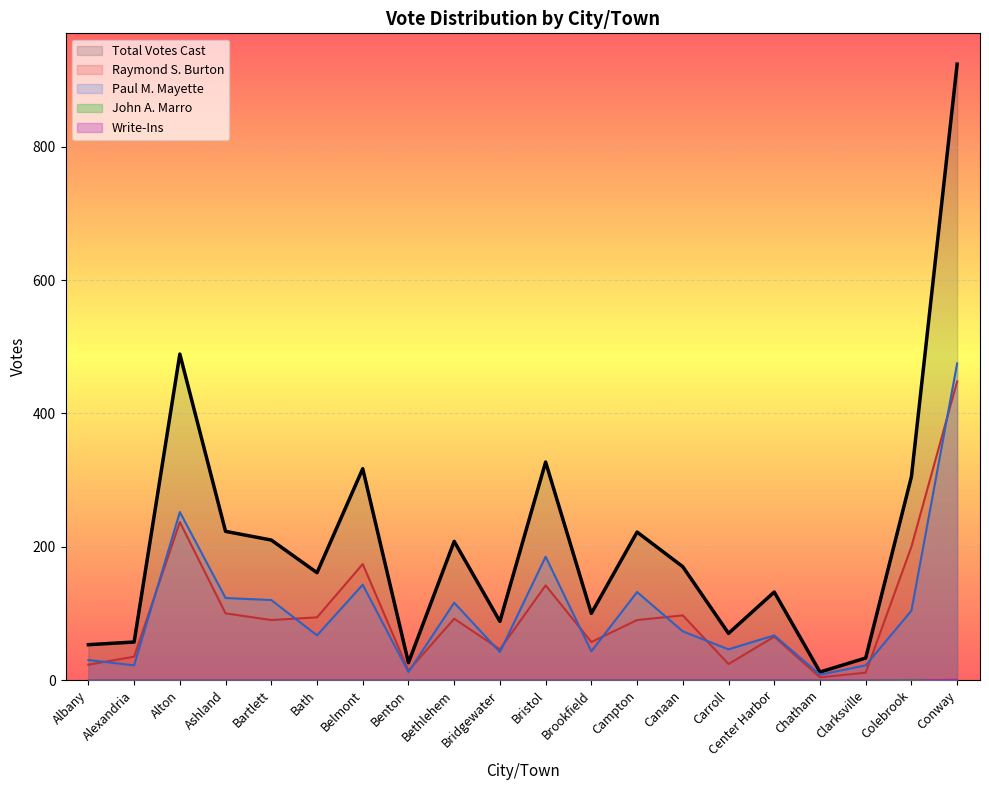

Count the number of data series in this chart.

5